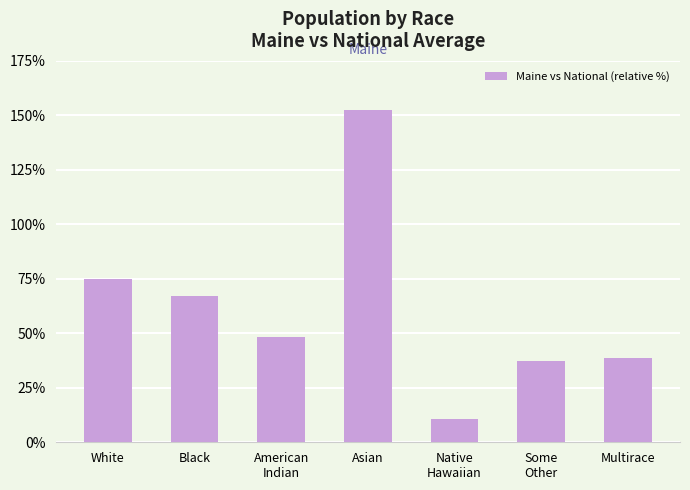

Reading right to left, transcribe all the data shown in this chart.

38.5	37.1	10.5	152.6	48.5	66.9	75.0